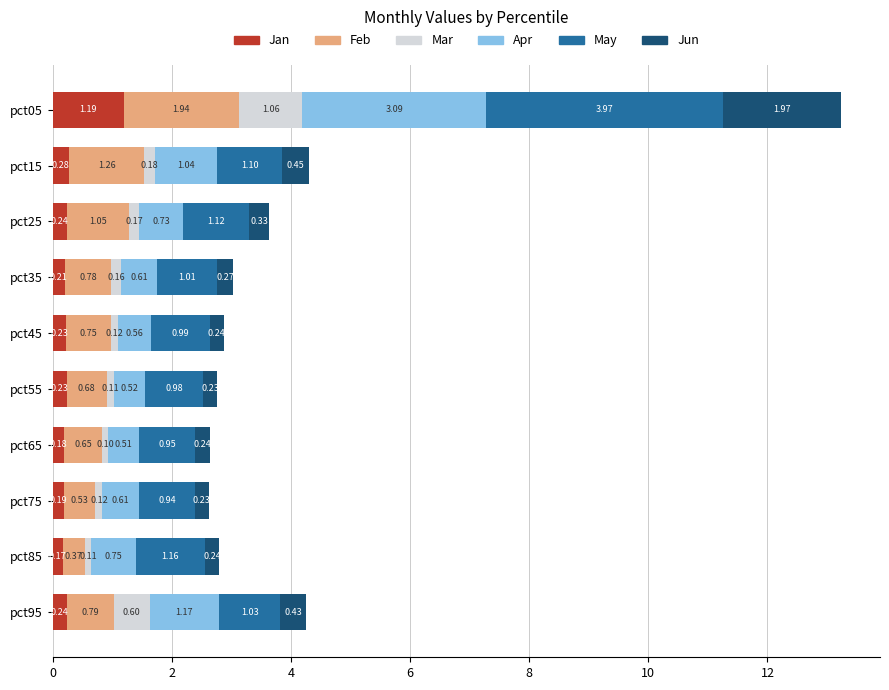

What is the total value across all series at pct55?

2.8